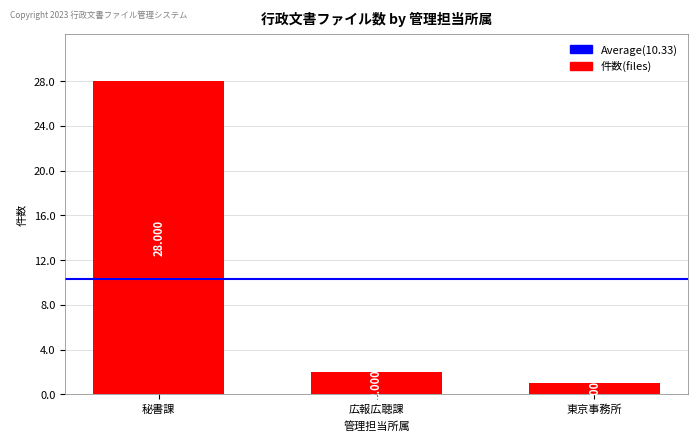

List the labels in order of value, largest first.

秘書課, 広報広聴課, 東京事務所